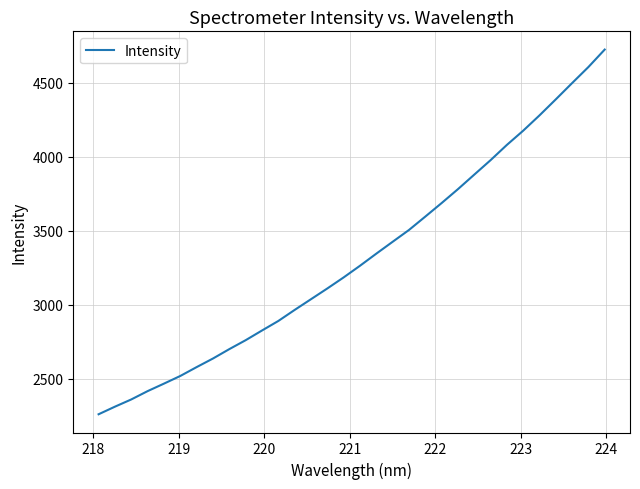

What is the difference between the maximum and minimum values?

2462.9